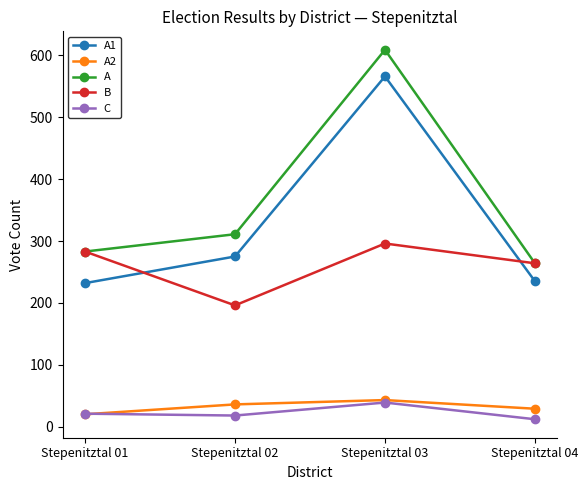

What is the value of the A1 point at the 1st from the left?

232